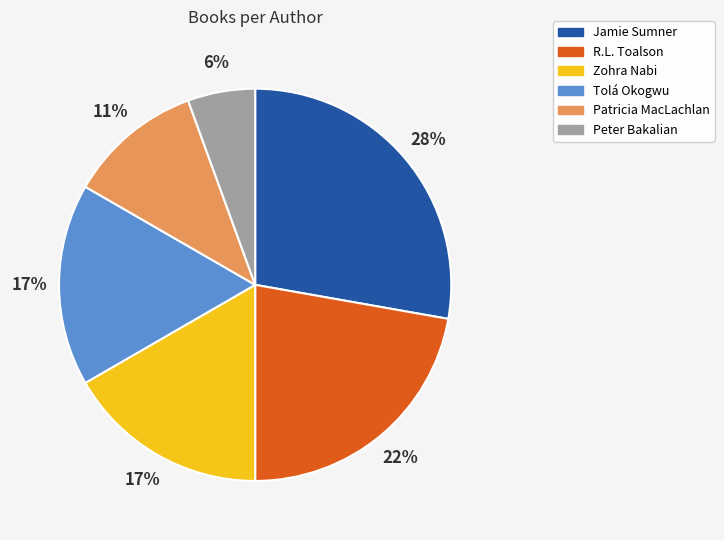

Is the sum of Zohra Nabi and Peter Bakalian greater than half?

No